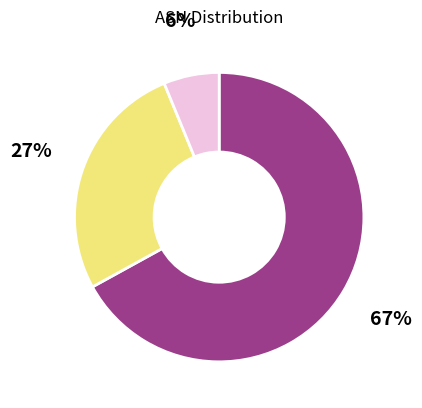

Count the number of slices in the pie.

3